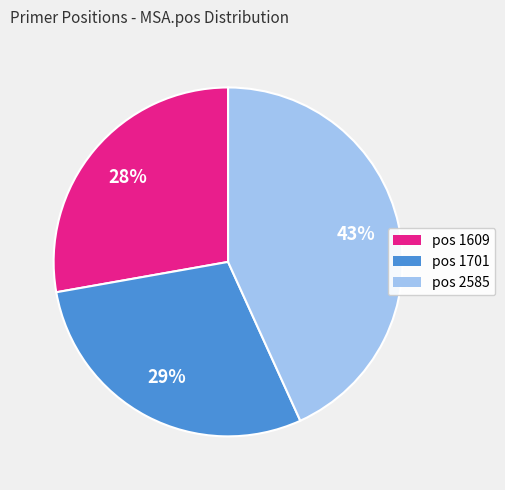

The pos 1701 slice represents 22% of the pie. True or false?

False